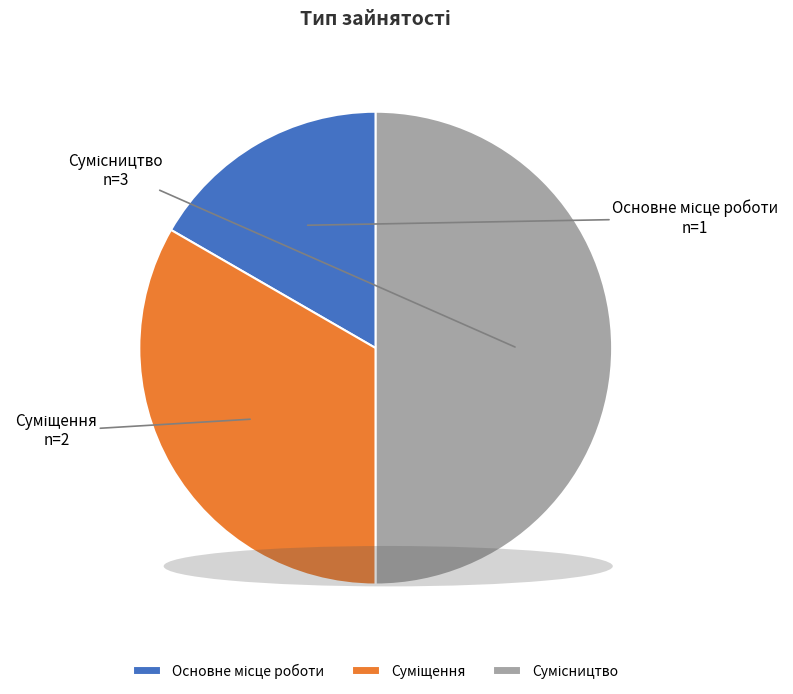

What is the change in value from Суміщення to Сумісництво?

+1